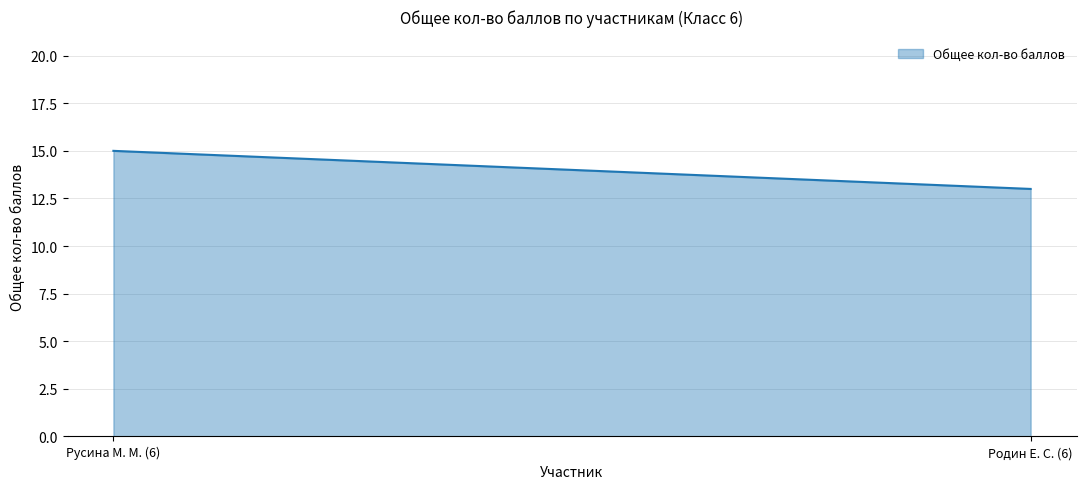

Between 6 and 6, which is larger?

6